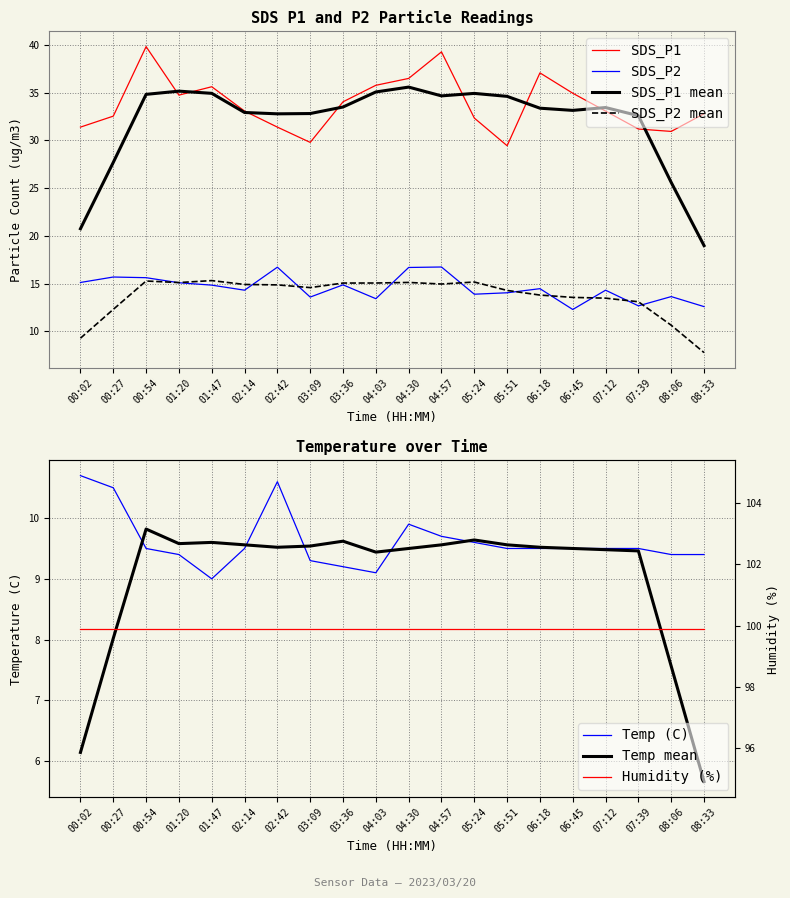

How many values in the Temp series exceed 9?

19